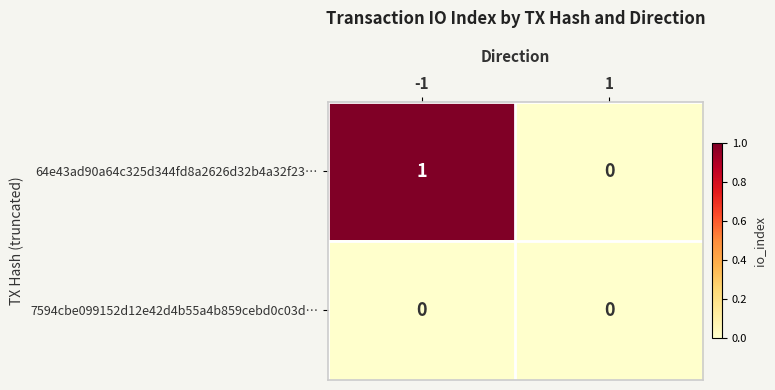

What is the maximum value shown in the chart?

1